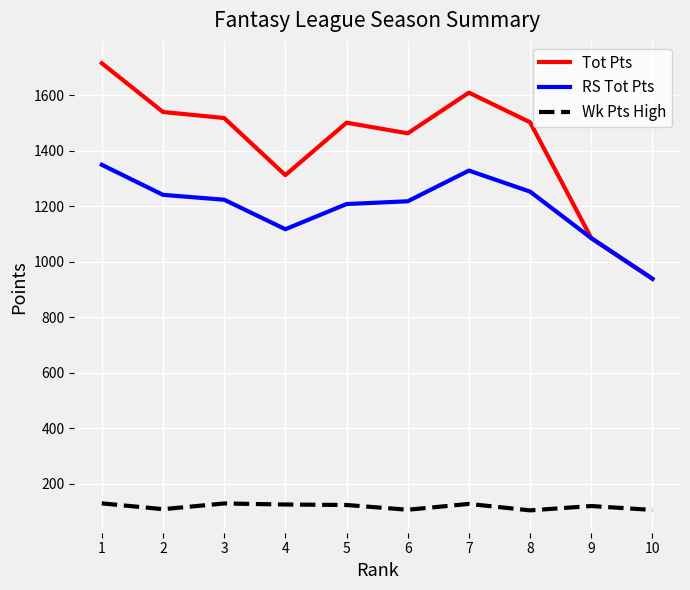

What are all the series names shown in the legend?

Tot Pts, RS Tot Pts, Wk Pts High